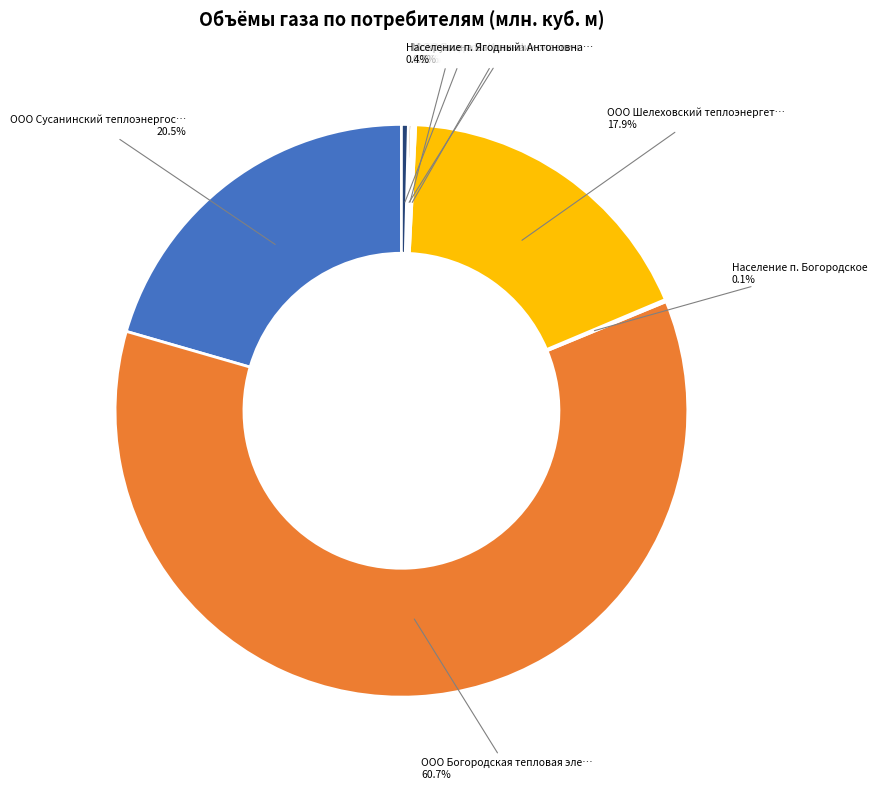

Is there any slice that represents more than half of the pie?

Yes